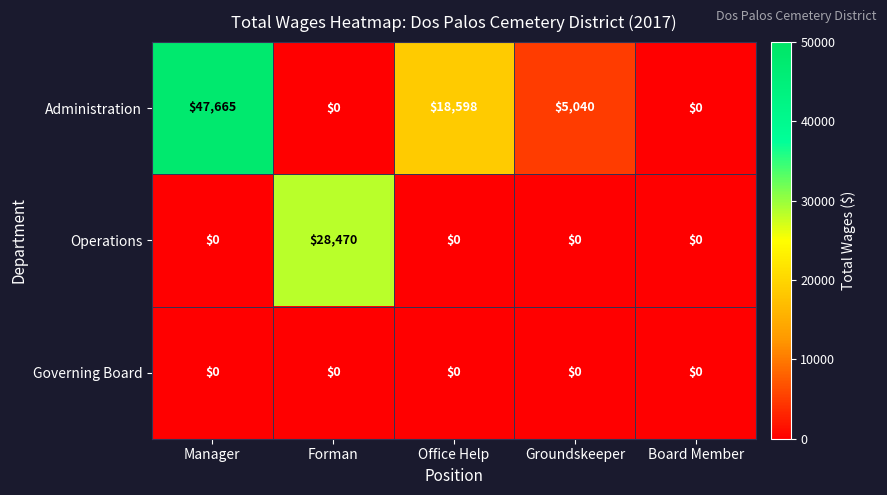

List the series in order of their peak value, highest first.

Administration, Operations, Governing Board